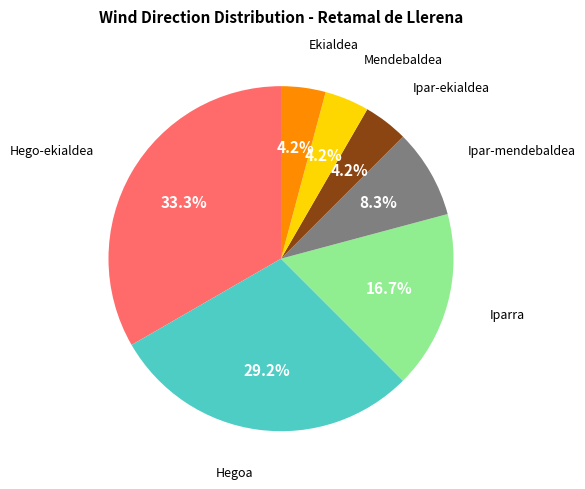

To the nearest percent, what portion does Ekialdea represent?

4%